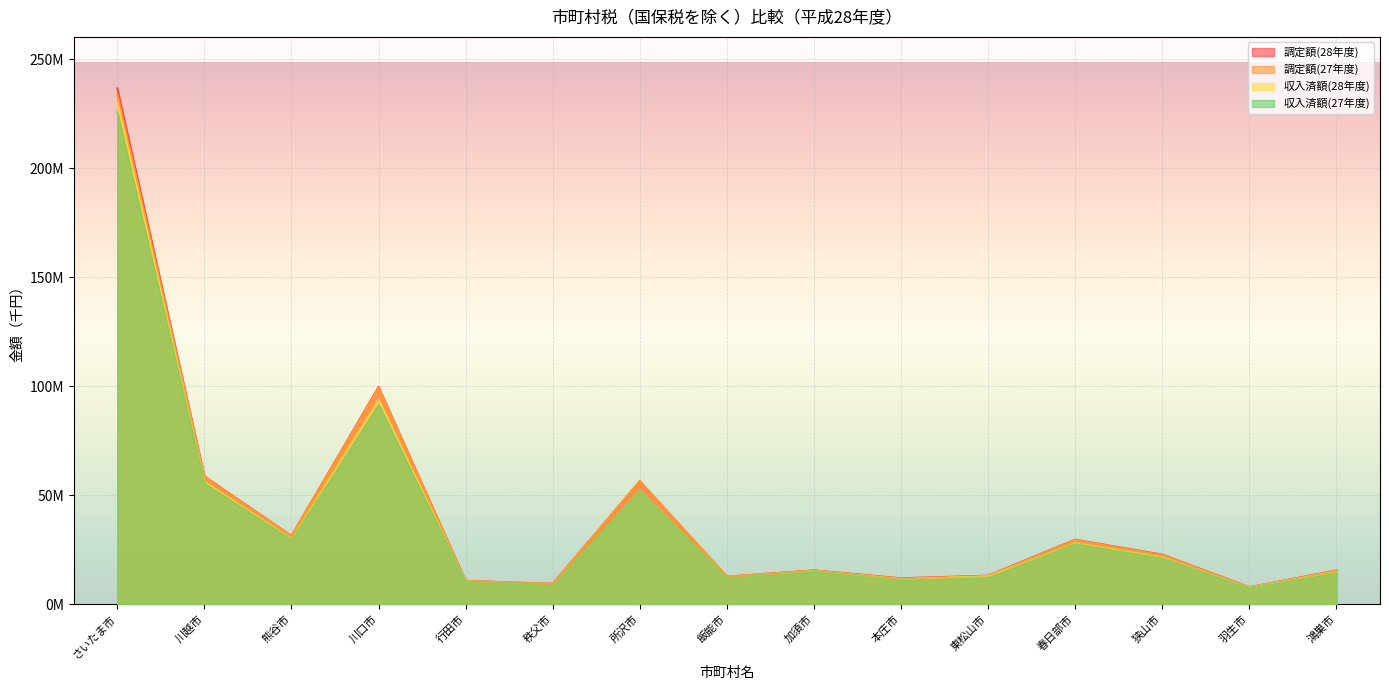

Where does the 調定額(28年度) series first go above 15476266?

さいたま市